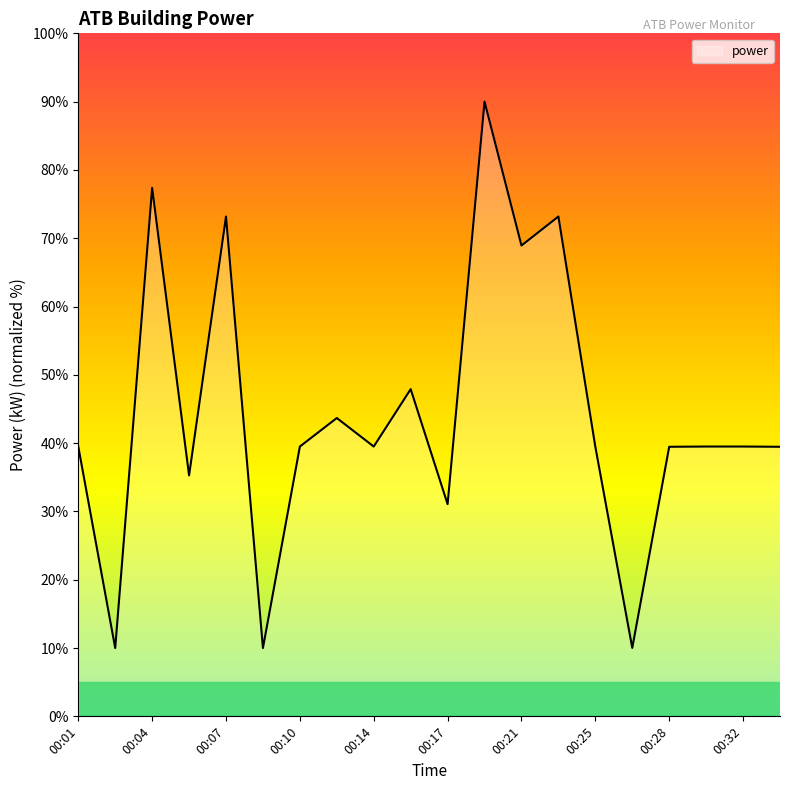

What is the minimum value shown in the chart?

10.0